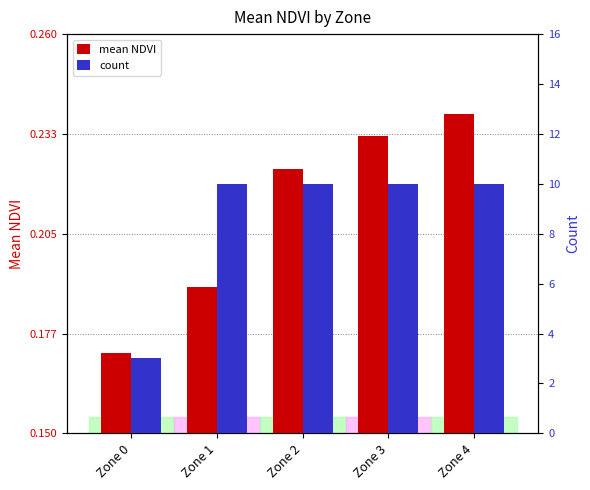

What is the maximum value shown in the chart?

10.0